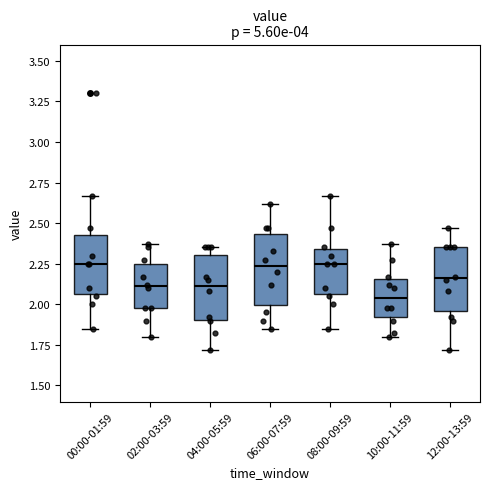

Reading left to right, read every box against the y-axis: the position of its median line, the range the box covers, and the ends of its whiskers. The values are not printed on the chart, so give them approximately, as read against the axis.

00:00-01:59: median 2.25, box 2.05 to 2.45, whiskers 1.85 to 2.65
02:00-03:59: median 2.10, box 2.00 to 2.25, whiskers 1.80 to 2.35
04:00-05:59: median 2.10, box 1.90 to 2.30, whiskers 1.70 to 2.35
06:00-07:59: median 2.25, box 2.00 to 2.45, whiskers 1.85 to 2.60
08:00-09:59: median 2.25, box 2.05 to 2.35, whiskers 1.85 to 2.65
10:00-11:59: median 2.05, box 1.90 to 2.15, whiskers 1.80 to 2.35
12:00-13:59: median 2.15, box 1.95 to 2.35, whiskers 1.70 to 2.45